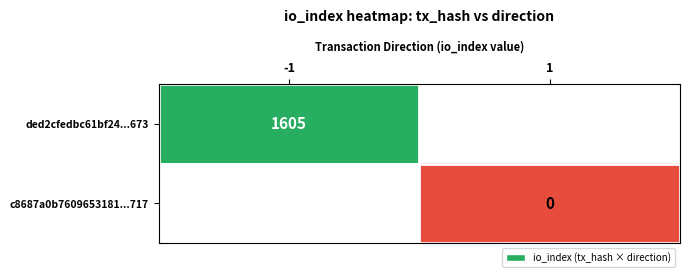

True or false: ded2cfedbc61bf24...673 has a value of 1605 at -1.

True